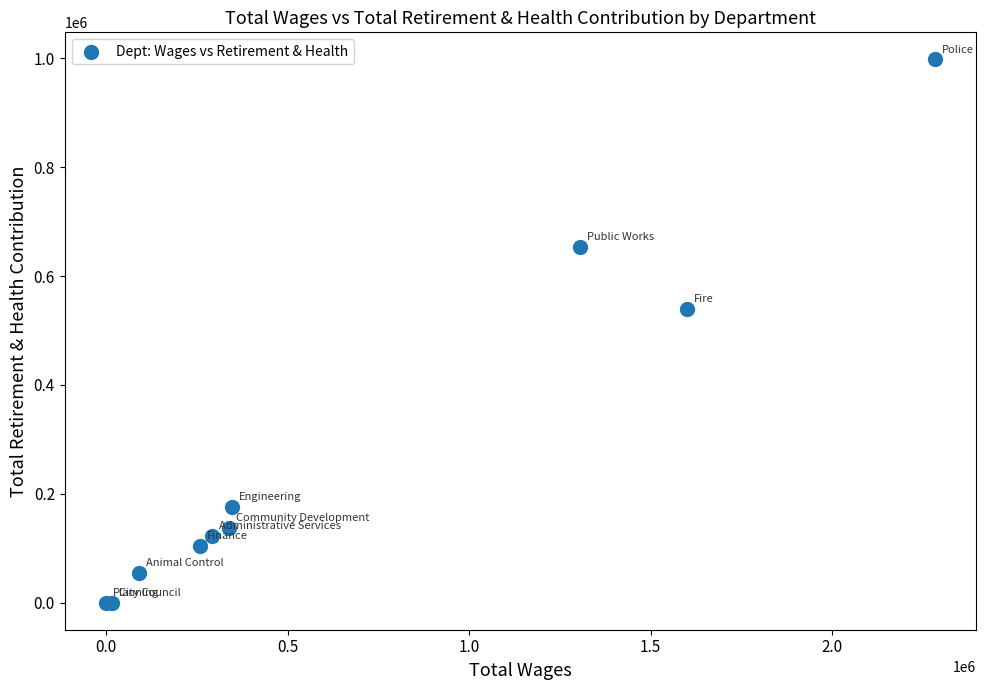

What Y value in the scatter plot is closest to 499069?

540049